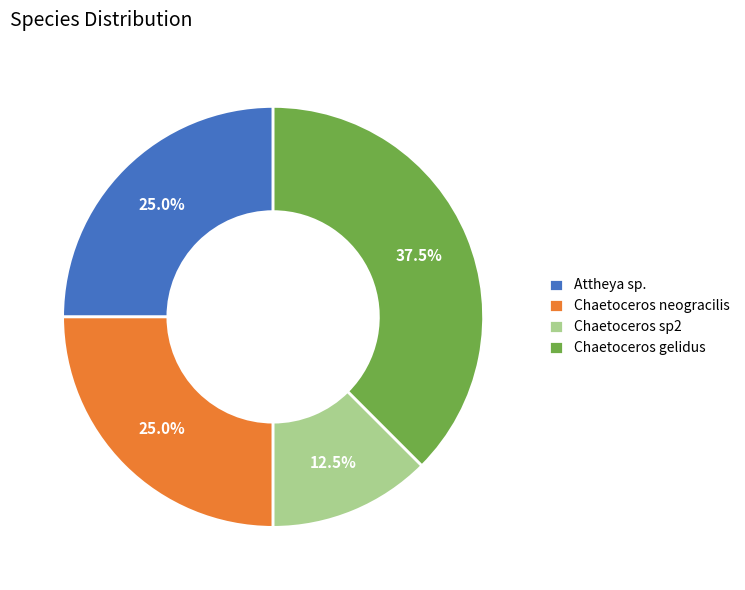

What is the ratio of the value at Attheya sp. to the value at Chaetoceros sp2?

2.0